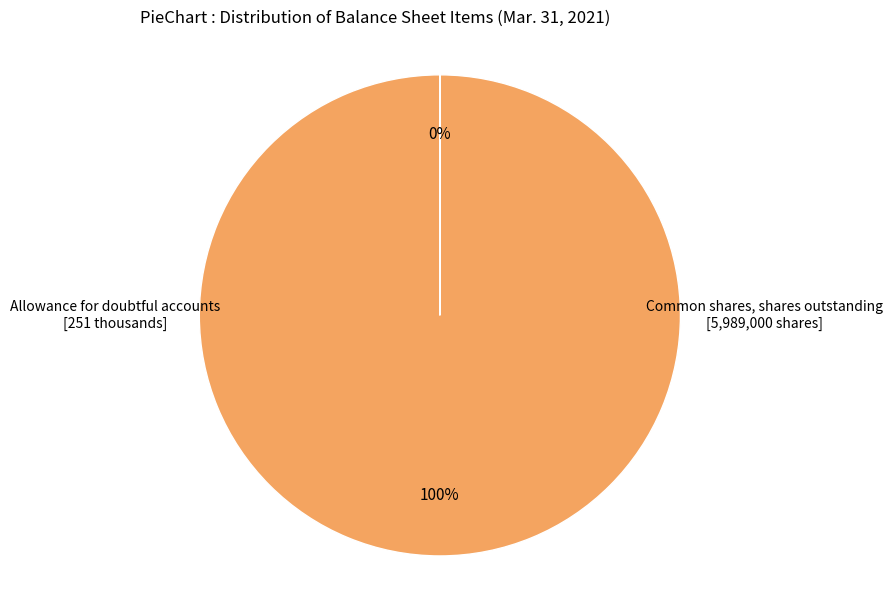

Which category accounts for the majority?

Common shares, shares outstanding